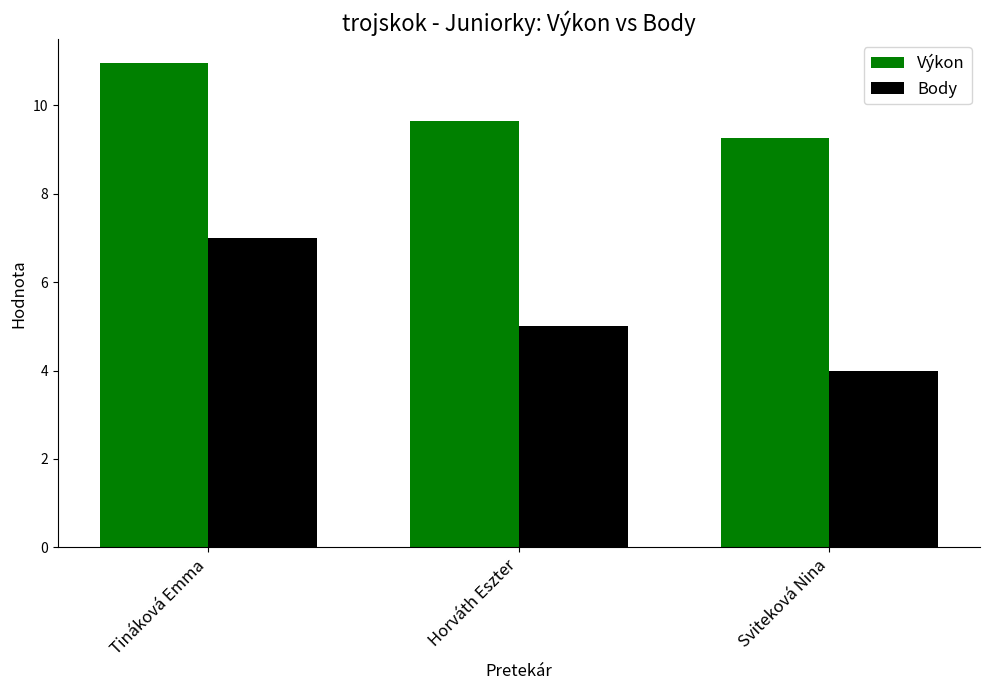

What is the sum of all Výkon values?

29.9